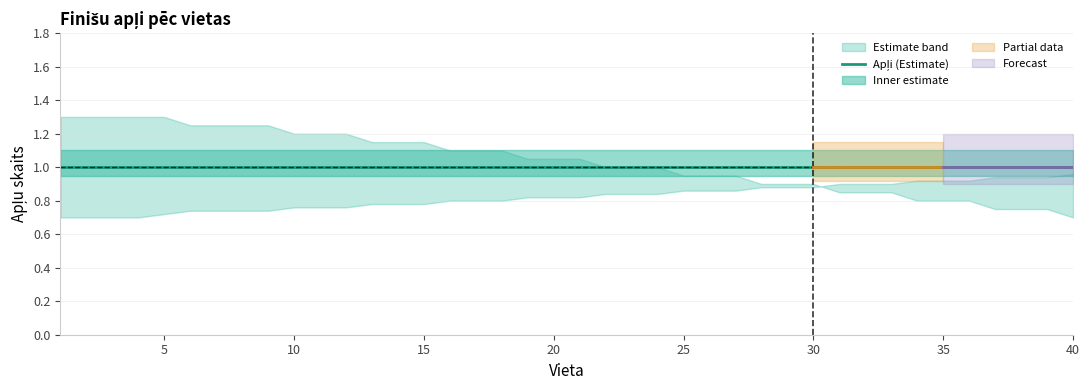

Read the Upper bound value at 23.

1.0